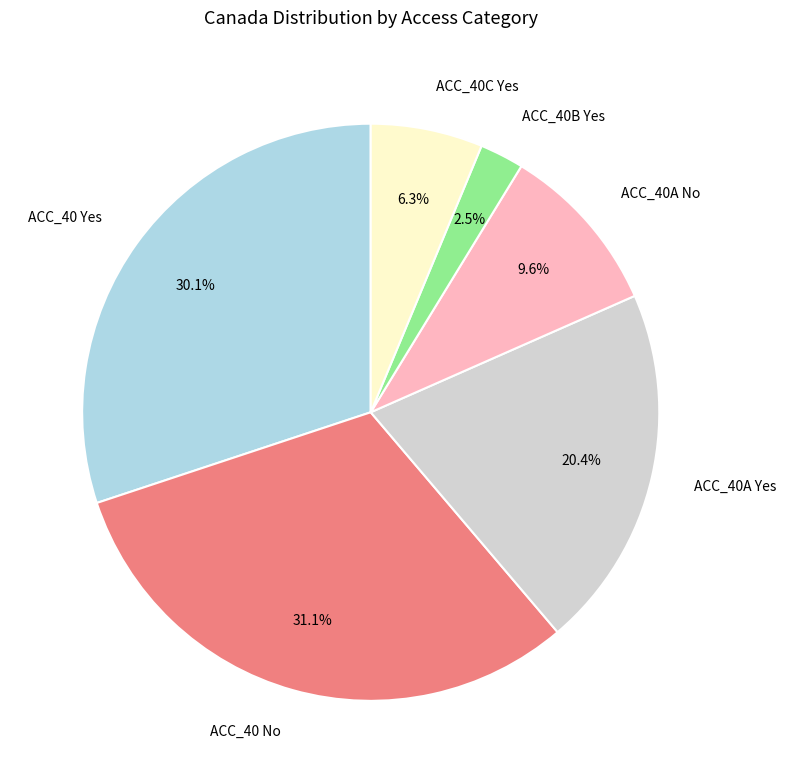

Which category has the smallest portion of the pie?

ACC_40B Yes